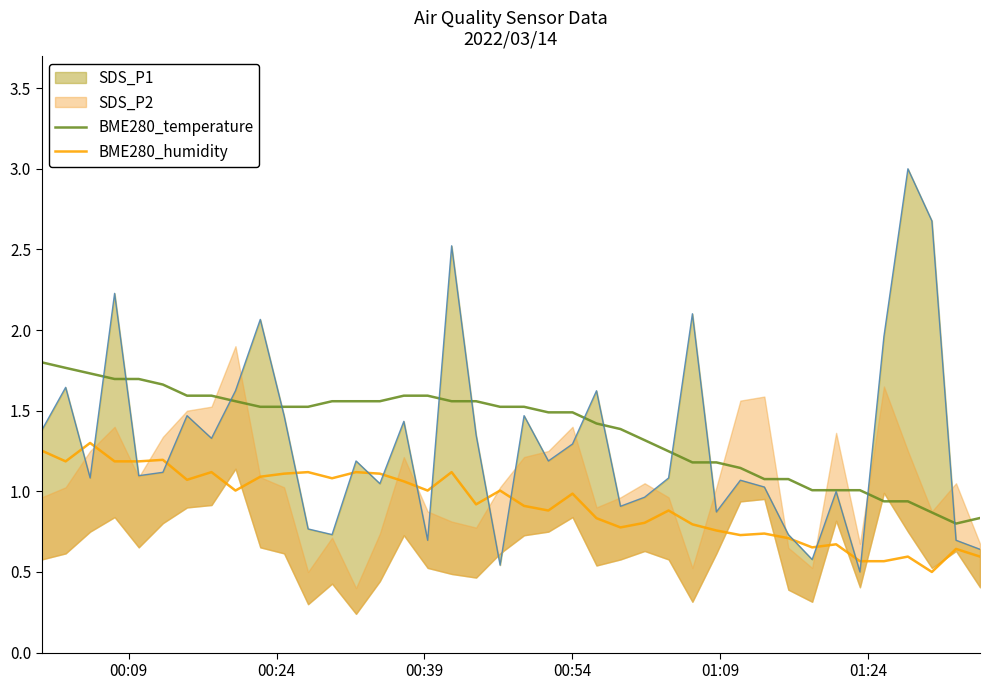

How many lines are shown in the chart?

2